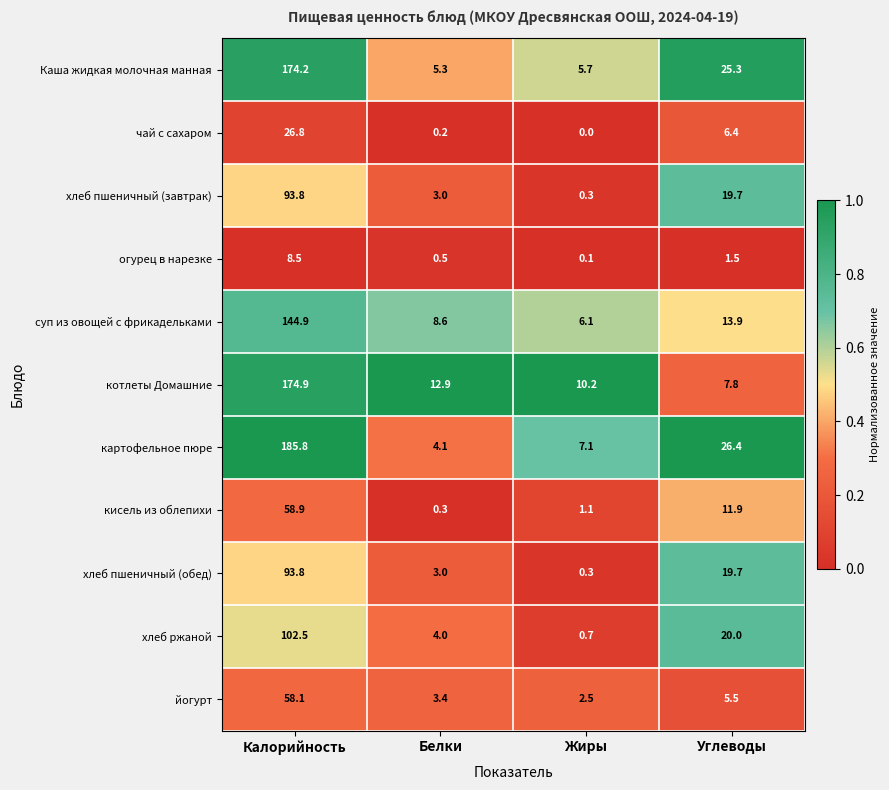

Which series changed the most between Белки and Углеводы?

картофельное пюре